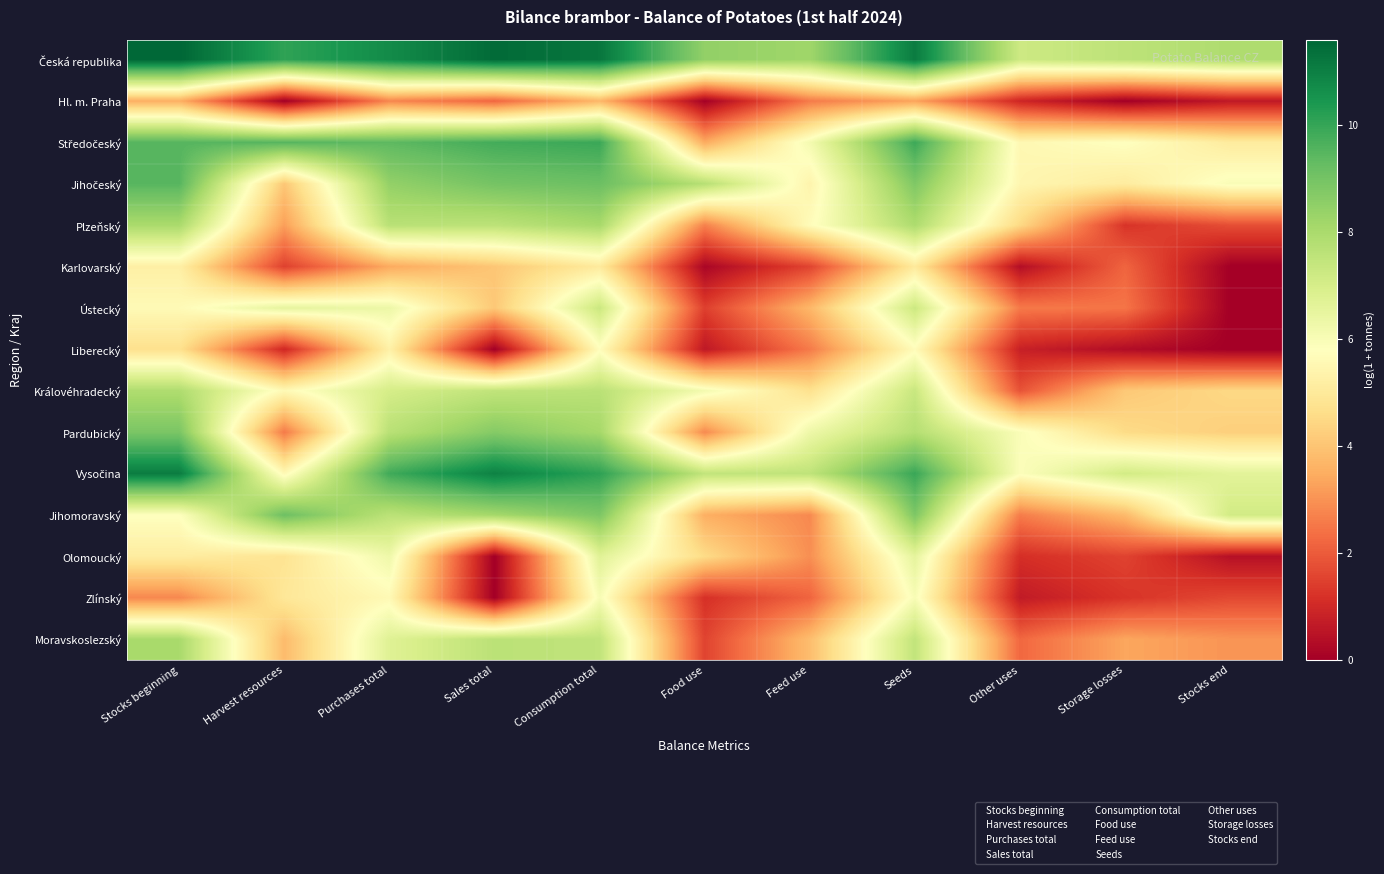

Which series changed the most between Stocks beginning and Storage losses?

Plzeňský